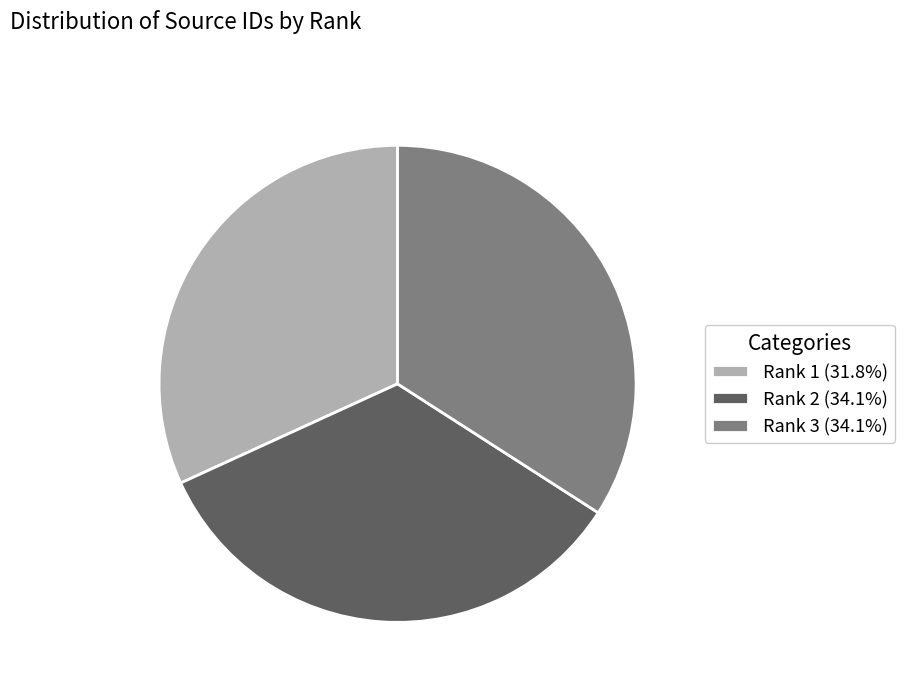

Is there a majority slice in this chart?

No